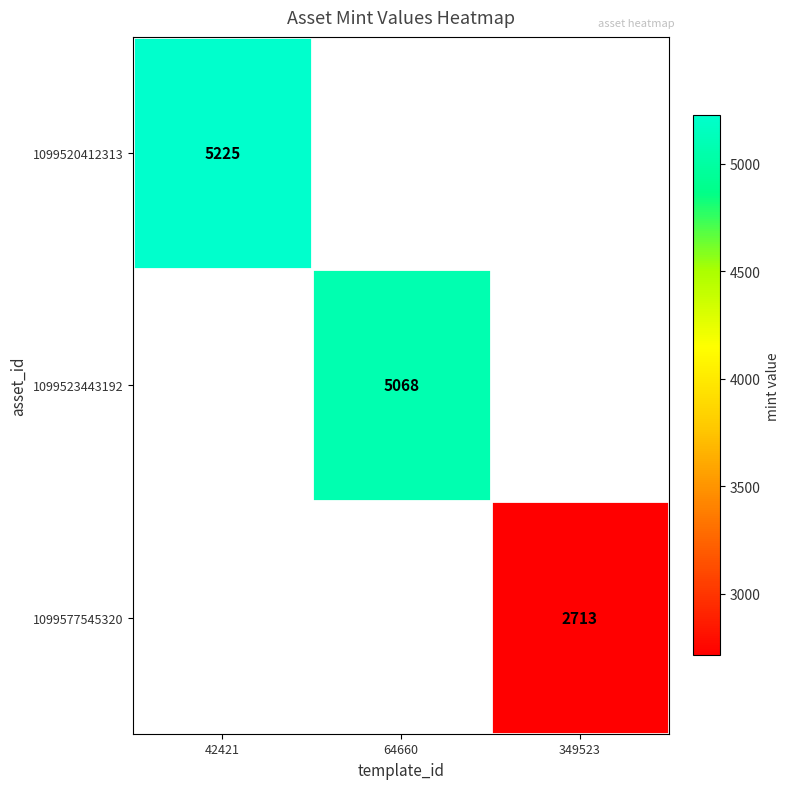

Is it true that 1099520412313 equals 5225 at 42421?

True